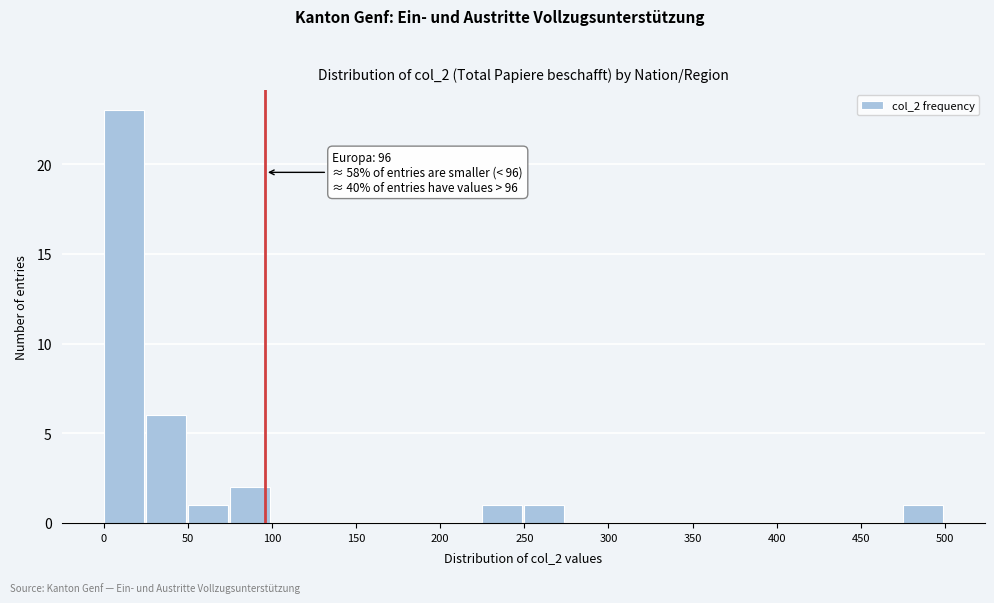

Over which range of the x-axis is the bar tallest?

0 to 25